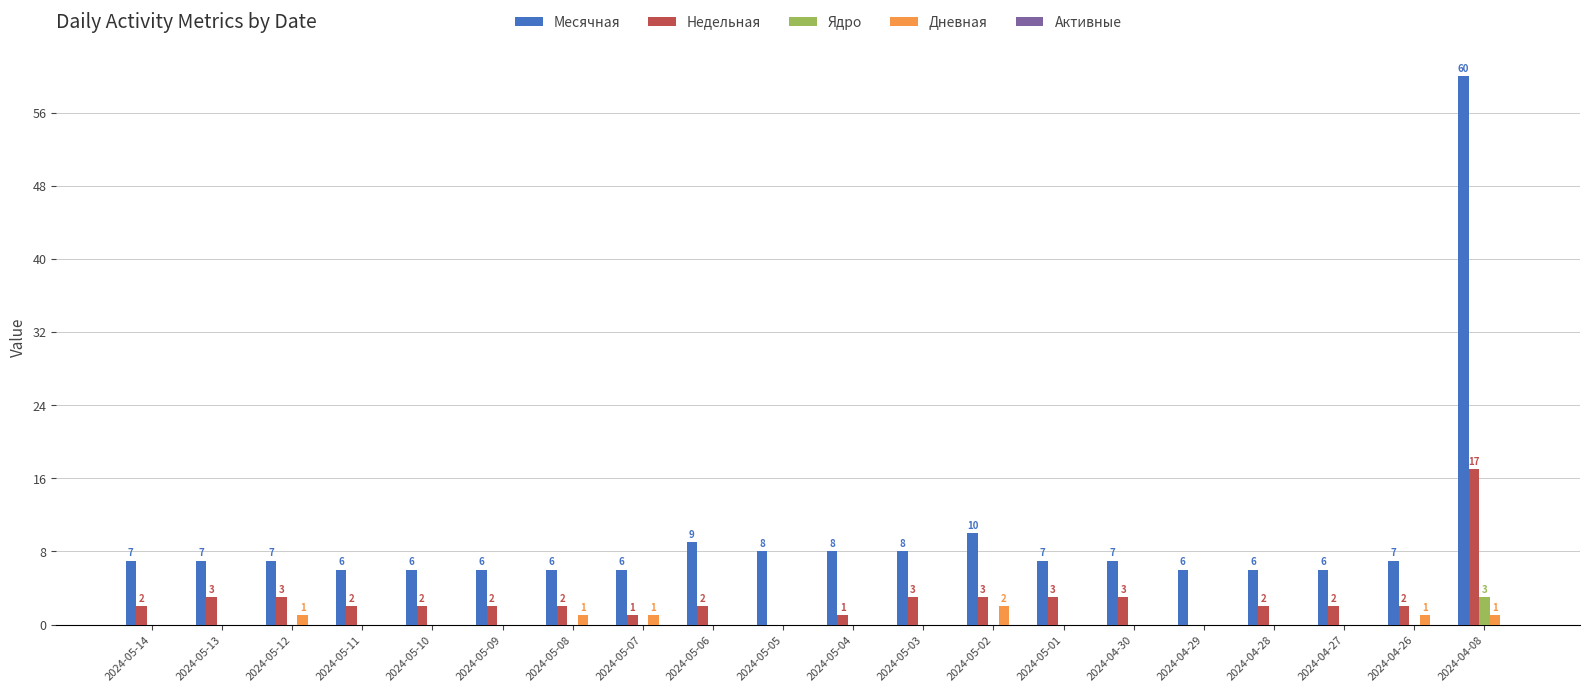

What value does the Месячная series have at 2024-05-08, to the nearest 10?

10